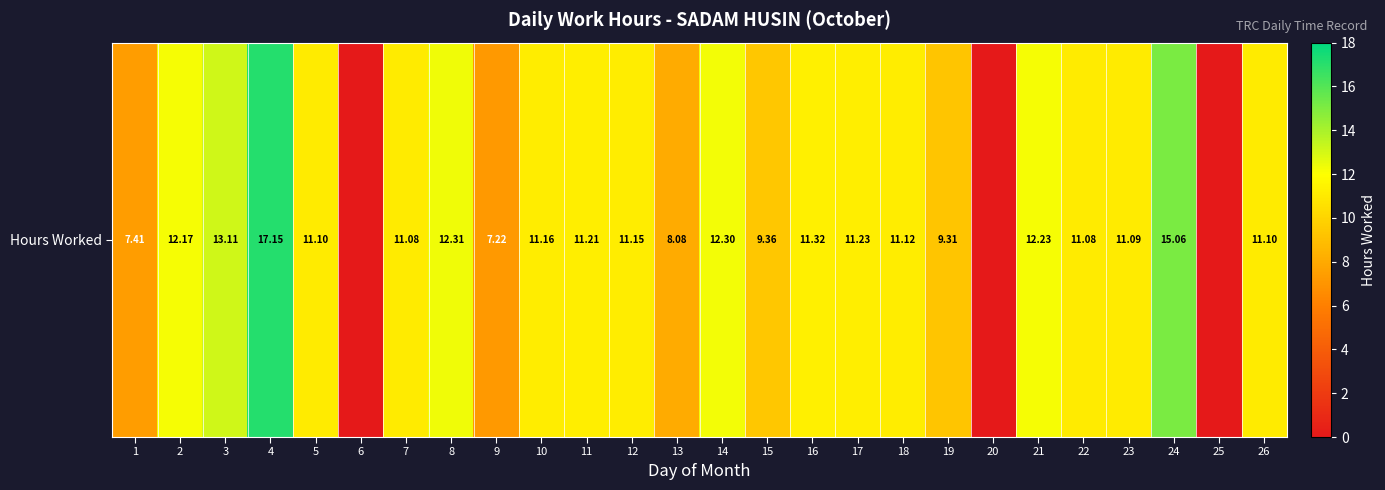

Reading left to right, list all the values displayed in this chart.

1=7.4	2=12.2	3=13.1	4=17.1	5=11.1	6=0.0	7=11.1	8=12.3	9=7.2	10=11.2	11=11.2	12=11.2	13=8.1	14=12.3	15=9.4	16=11.3	17=11.2	18=11.1	19=9.3	20=0.0	21=12.2	22=11.1	23=11.1	24=15.1	25=0.0	26=11.1